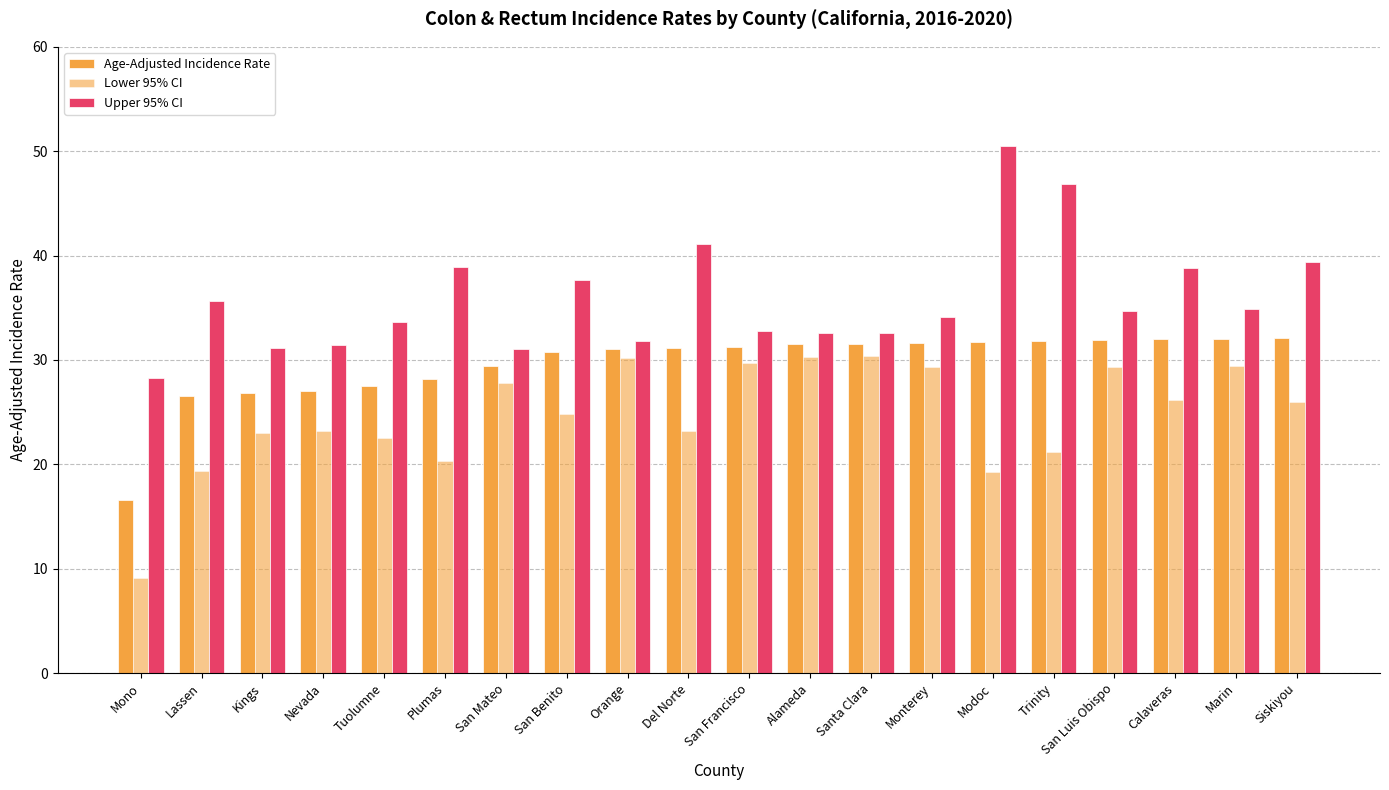

What is the label of the 2nd bar from the right?

Marin